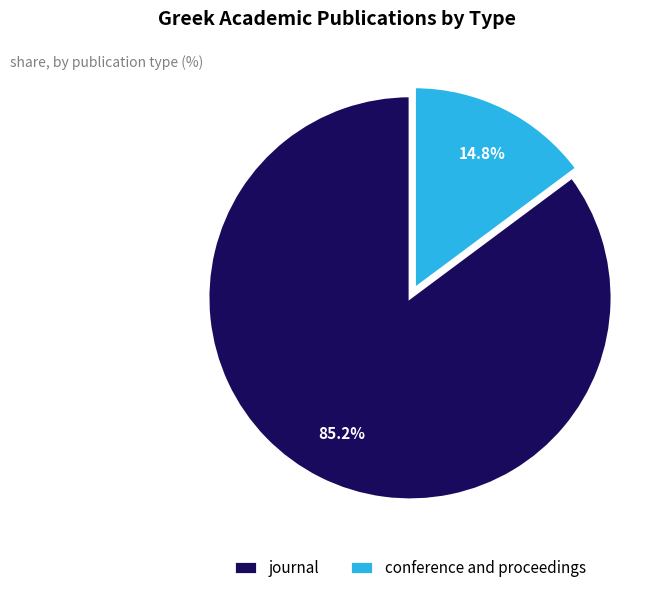

To the nearest percent, what is the average slice percentage?

50%